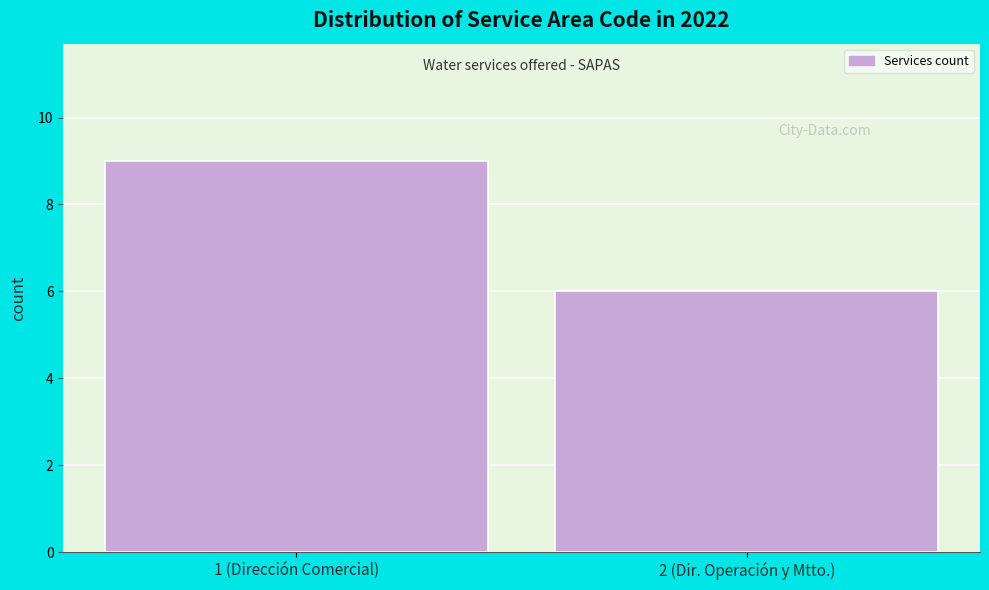

Reading right to left, list all the values displayed in this chart.

6	9